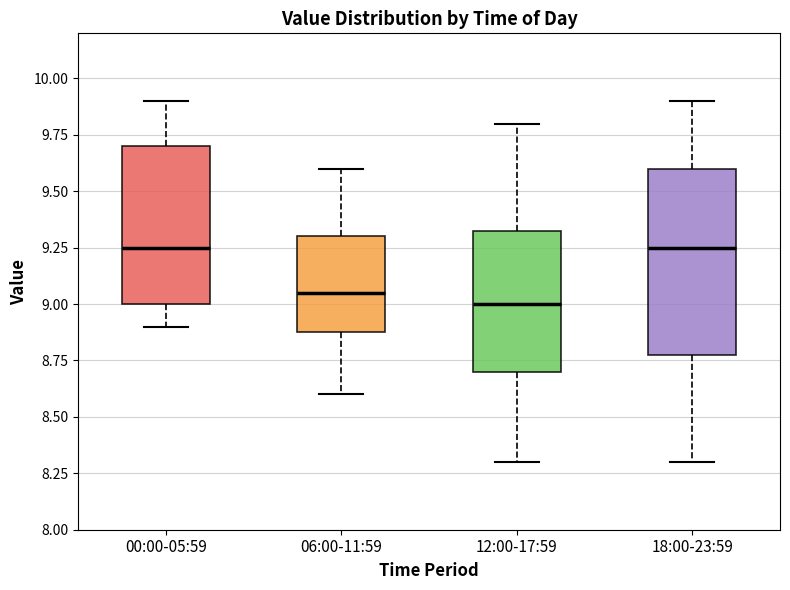

Reading left to right, read every box against the y-axis: the position of its median line, the range the box covers, and the ends of its whiskers. The values are not printed on the chart, so give them approximately, as read against the axis.

00:00-05:59: median 9.25, box 9.00 to 9.70, whiskers 8.90 to 9.90
06:00-11:59: median 9.05, box 8.90 to 9.30, whiskers 8.60 to 9.60
12:00-17:59: median 9.00, box 8.70 to 9.35, whiskers 8.30 to 9.80
18:00-23:59: median 9.25, box 8.80 to 9.60, whiskers 8.30 to 9.90